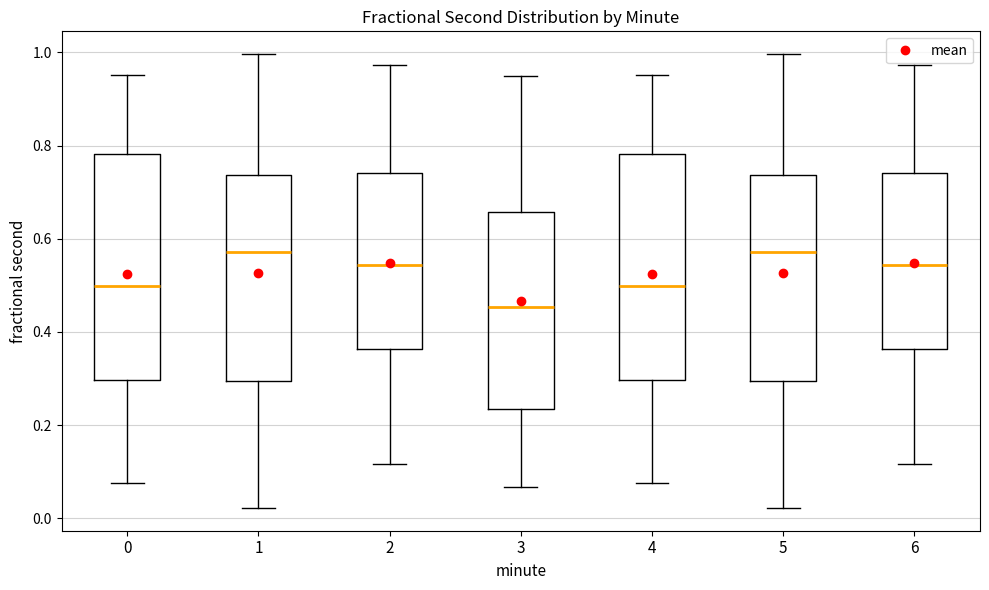

Reading left to right, transcribe this box plot: for each box, give where its median line is, the range the box spans, and where its two whiskers end, as read against the y-axis. The values are not printed on the chart, so give them approximately, as read against the axis.

0: median 0.50, box 0.30 to 0.78, whiskers 0.08 to 0.96
1: median 0.58, box 0.30 to 0.74, whiskers 0.02 to 1.00
2: median 0.54, box 0.36 to 0.74, whiskers 0.12 to 0.98
3: median 0.46, box 0.24 to 0.66, whiskers 0.06 to 0.96
4: median 0.50, box 0.30 to 0.78, whiskers 0.08 to 0.96
5: median 0.58, box 0.30 to 0.74, whiskers 0.02 to 1.00
6: median 0.54, box 0.36 to 0.74, whiskers 0.12 to 0.98